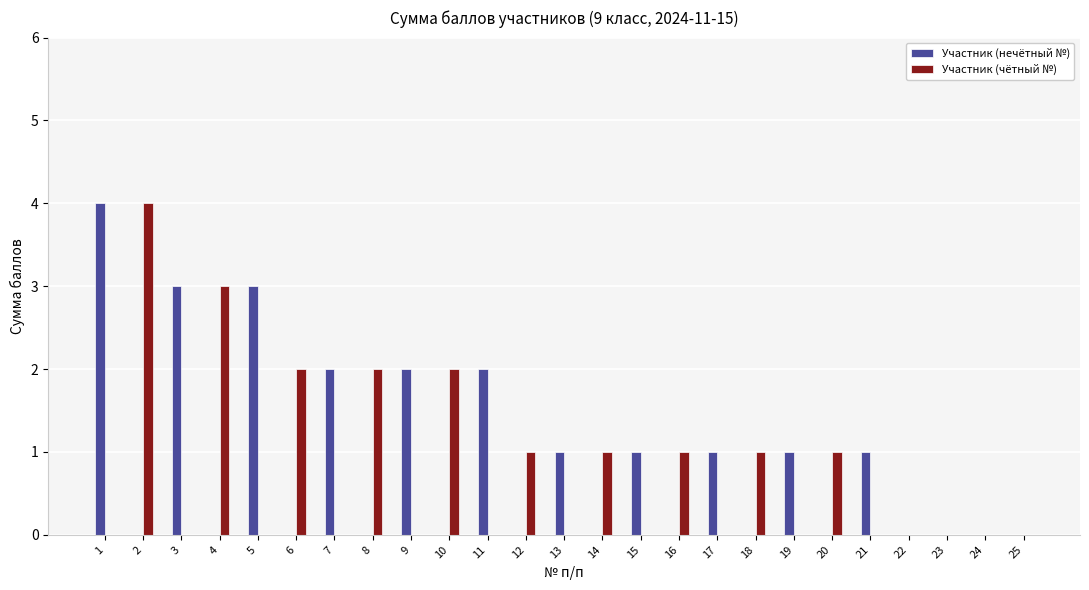

Does the chart contain stacked bars?

No